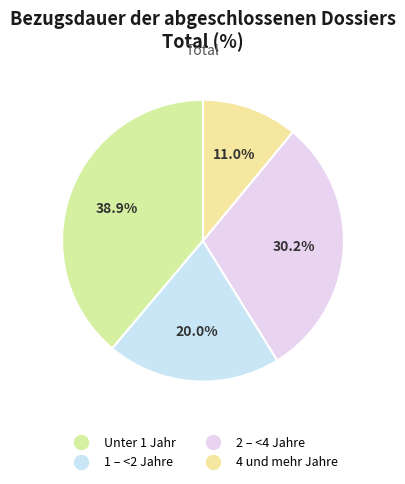

How much of the chart is everything except 4 und mehr Jahre?

89.0%